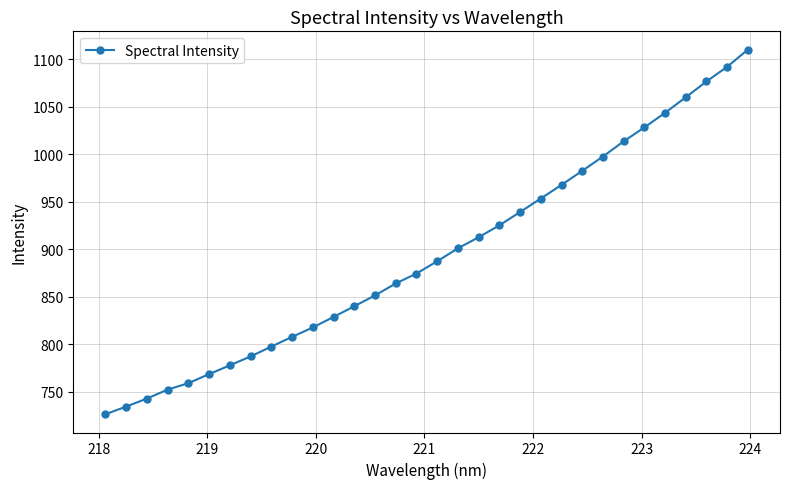

What is the maximum value shown in the chart?

1110.2